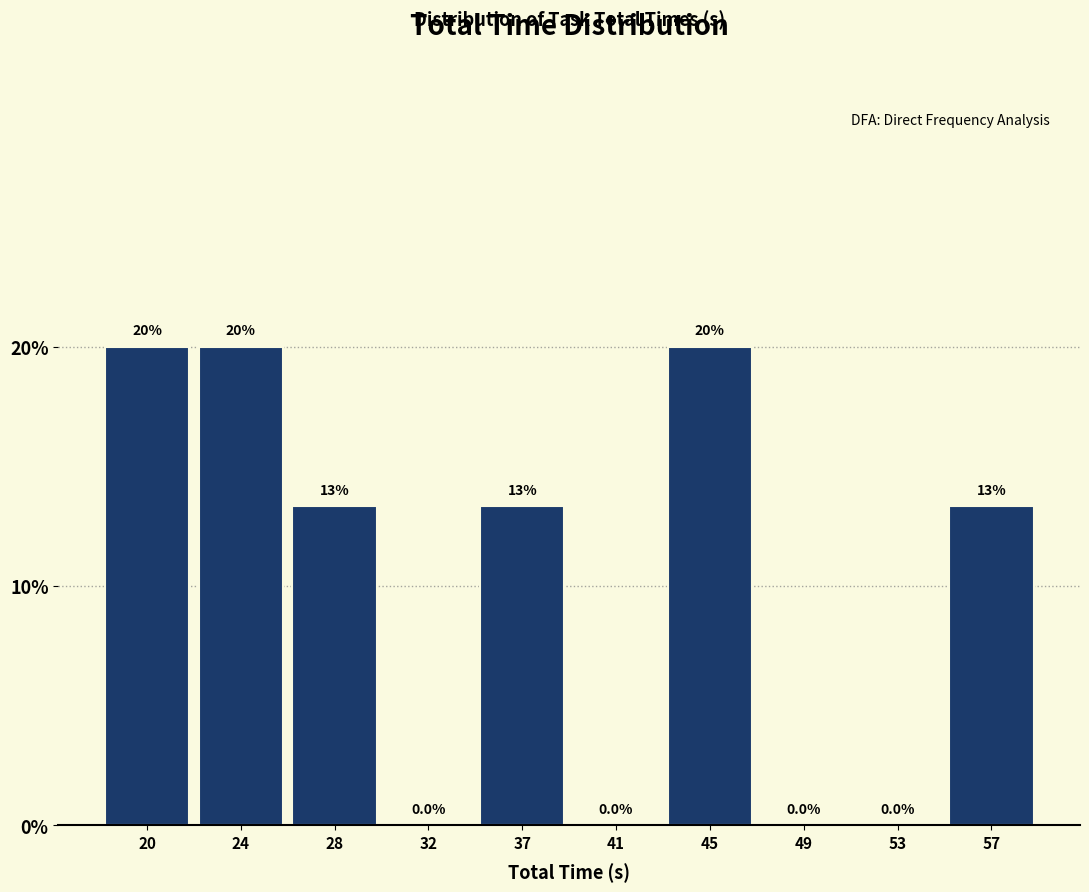

Reading right to left, what are all the values shown in this chart?

57=13.3	53=0.0	49=0.0	45=20.0	41=0.0	37=13.3	32=0.0	28=13.3	24=20.0	20=20.0